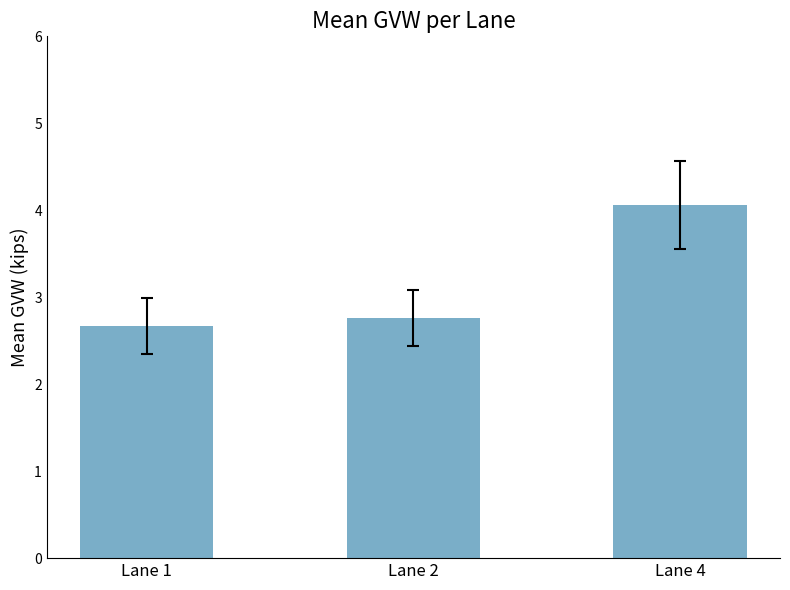

Is it true that the value at Lane 2 is 1.8?

False